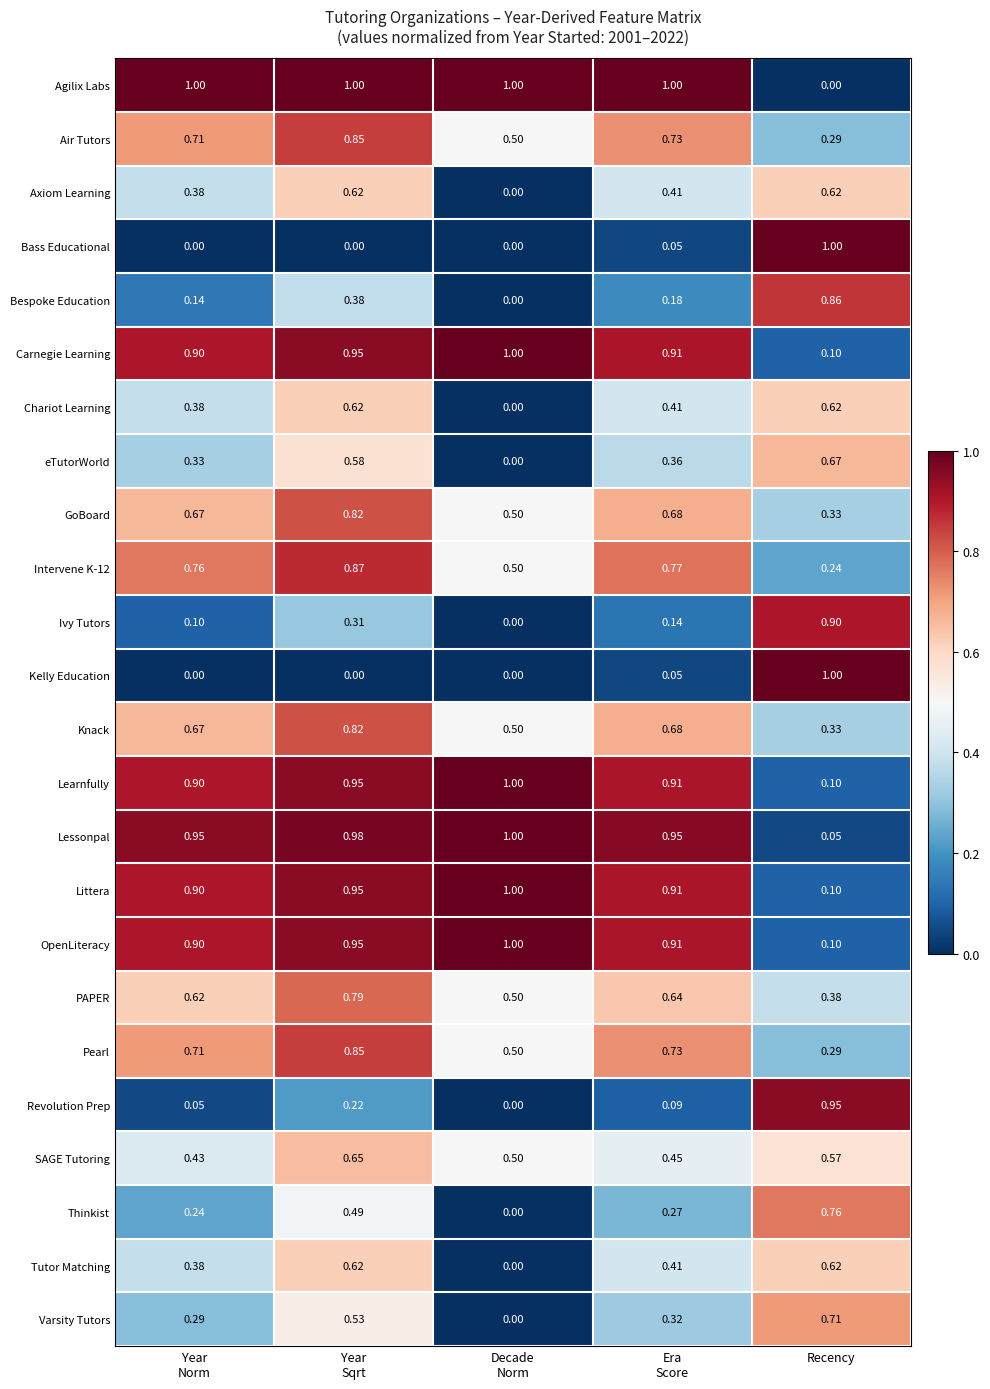

Which series has the largest total across all categories?

Agilix Labs